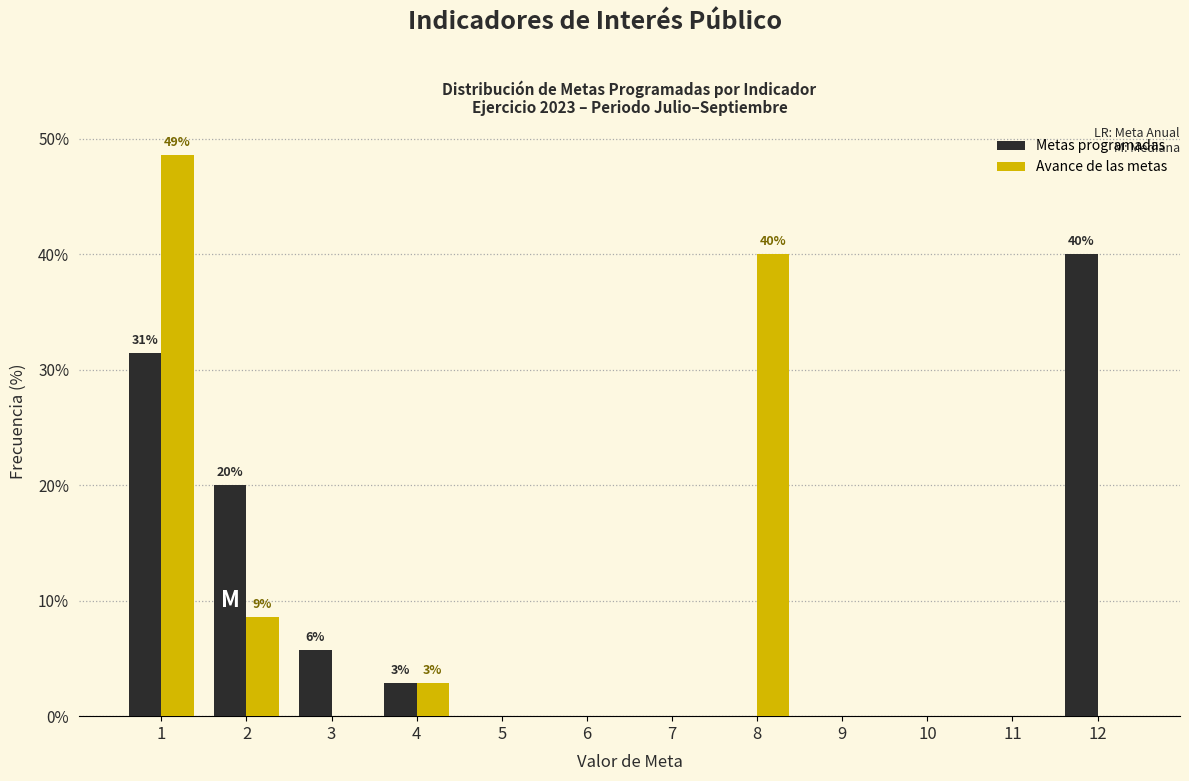

In the Avance de las metas series, which range on the x-axis has the tallest bar?

0.5 to 1.5